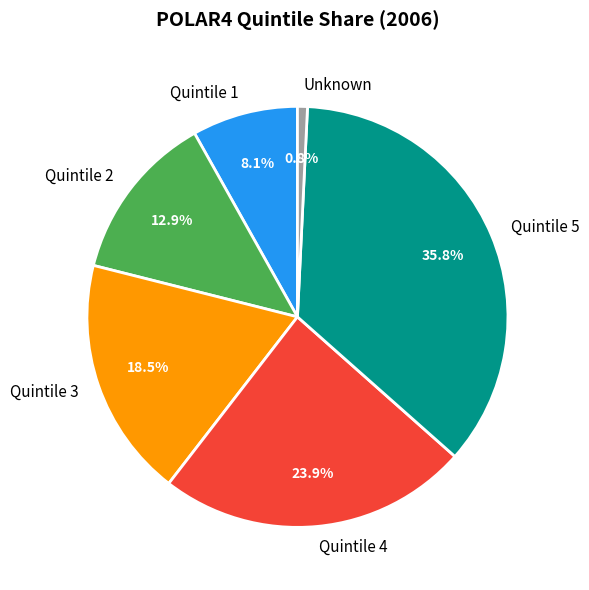

Is there any slice that represents more than half of the pie?

No